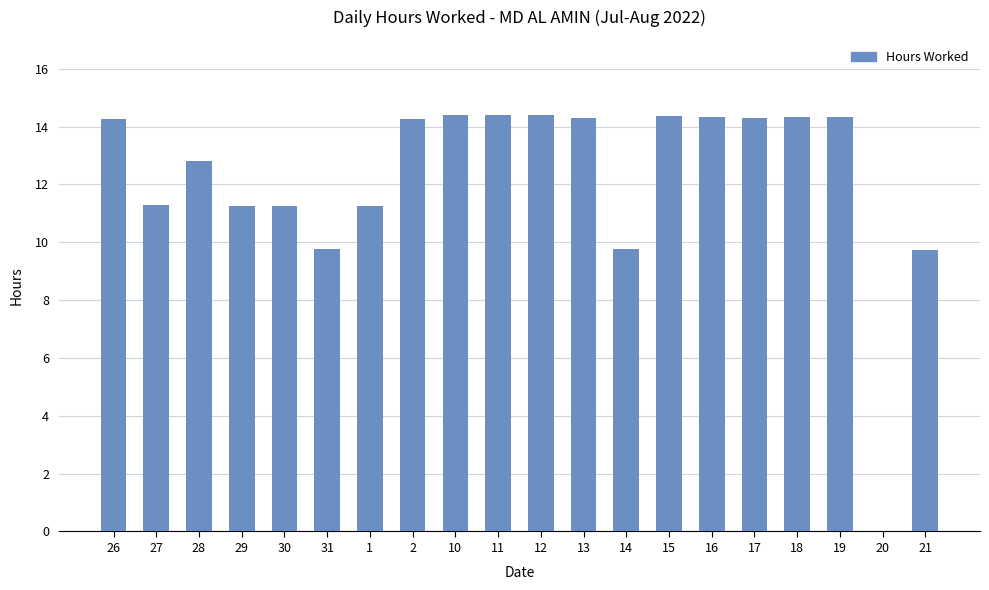

The value at 29 is 11.2. True or false?

True